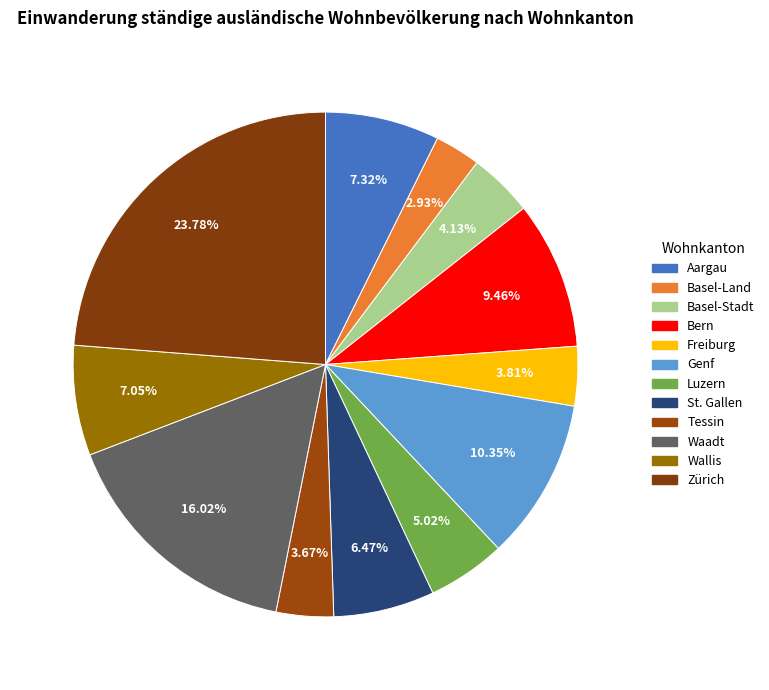

The Waadt slice represents 16% of the pie. True or false?

True